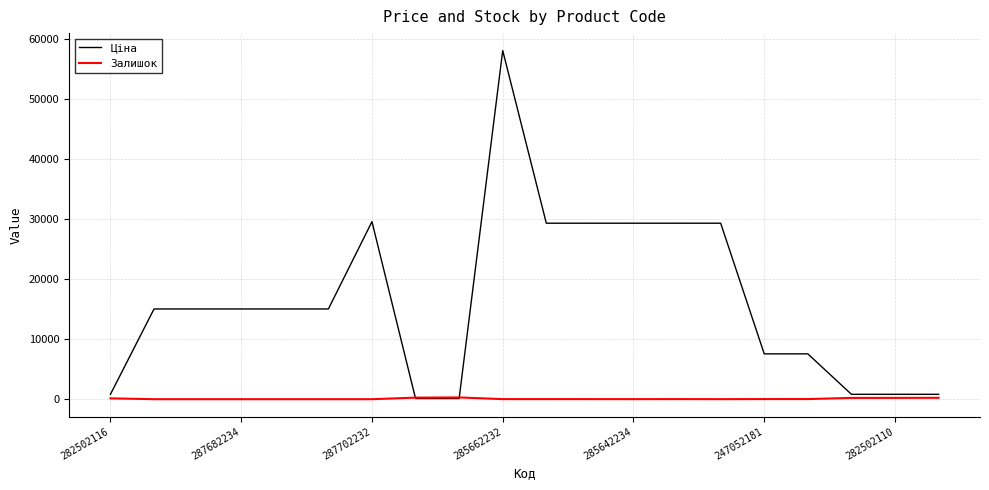

What is the maximum value shown in the chart?

58037.0